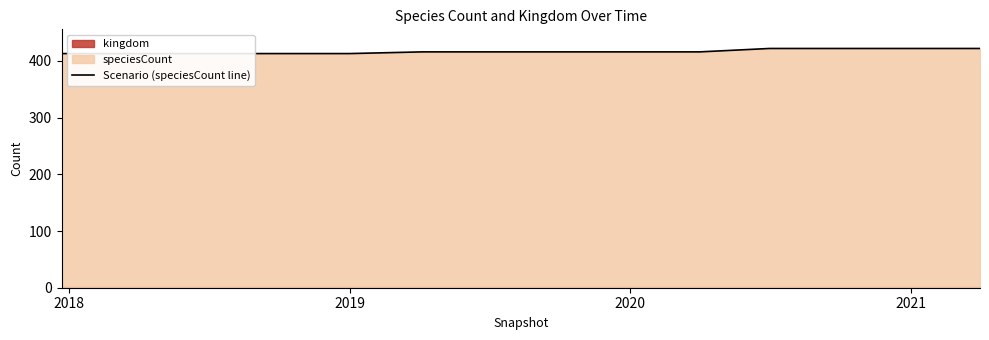

The value at 2019 is 210. True or false?

False